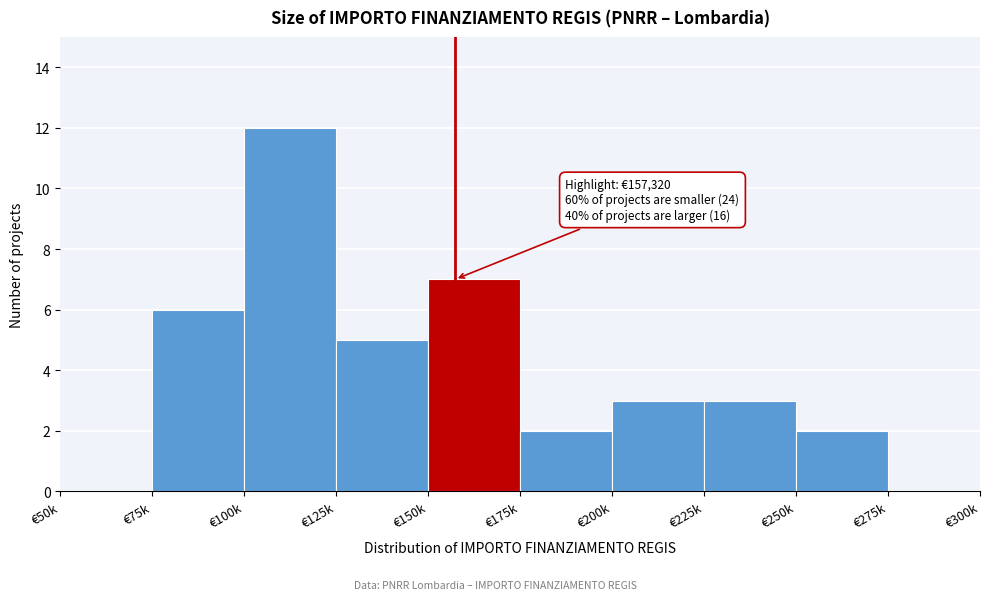

Reading left to right, what are all the values shown in this chart?

€50k=0	€75k=6	€100k=12	€125k=5	€150k=7	€175k=2	€200k=3	€225k=3	€250k=2	€275k=0